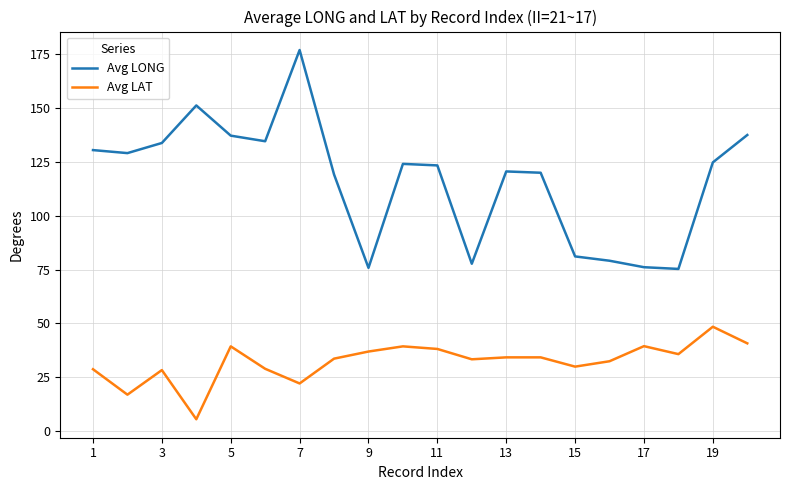

Rank the series by their maximum value, from highest to lowest.

Avg LONG, Avg LAT